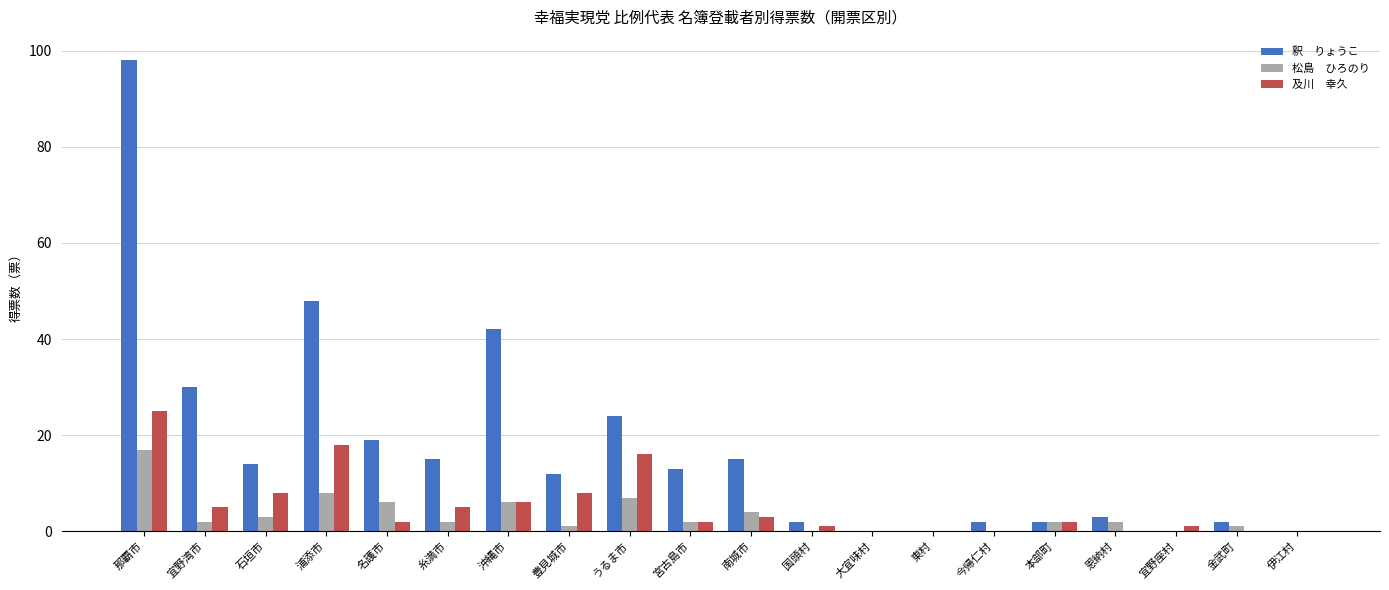

At which category is the sum across all series the highest?

那覇市